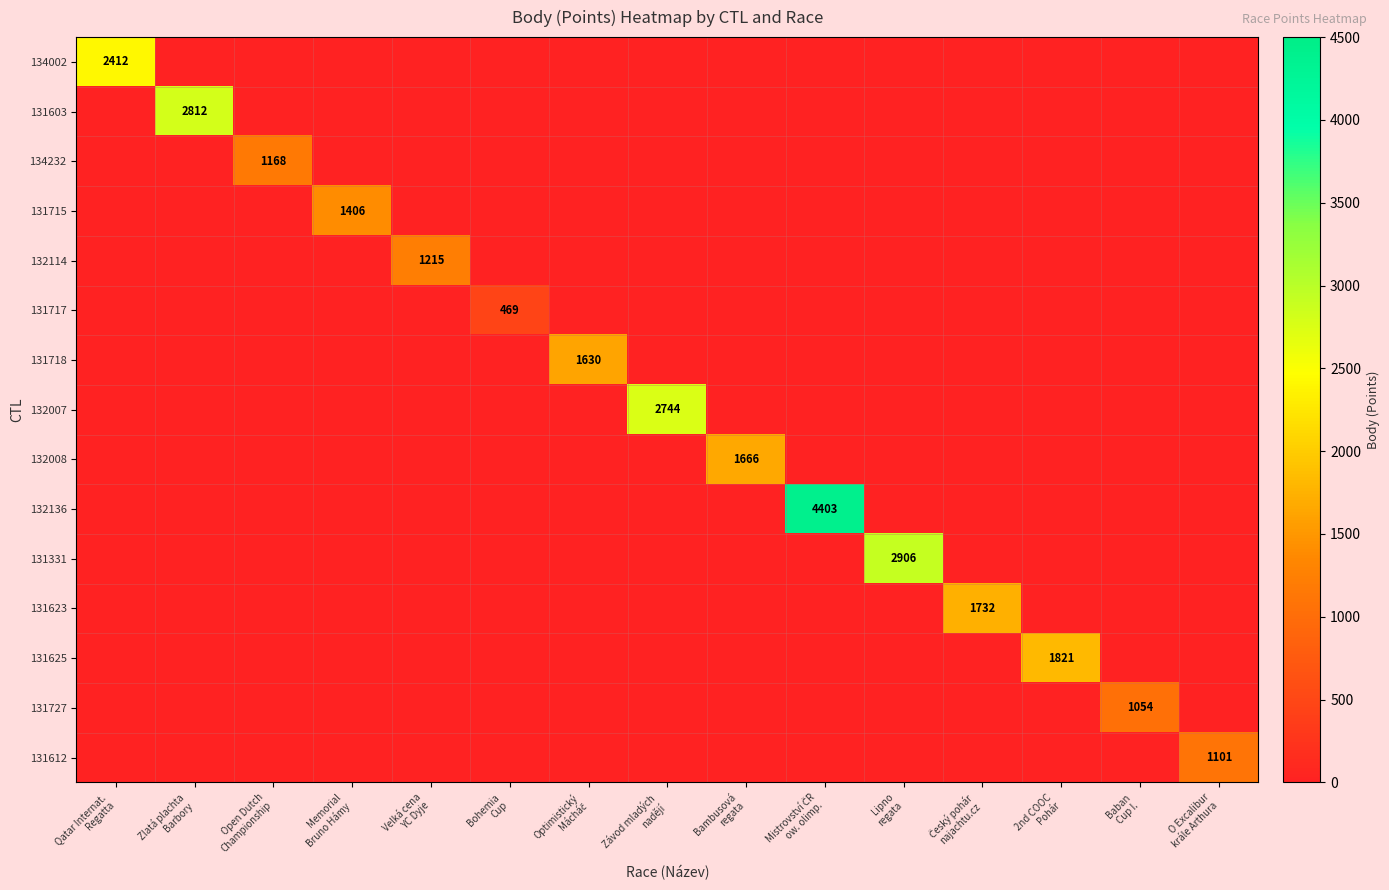

At how many categories does at least one series exceed 3477?

1